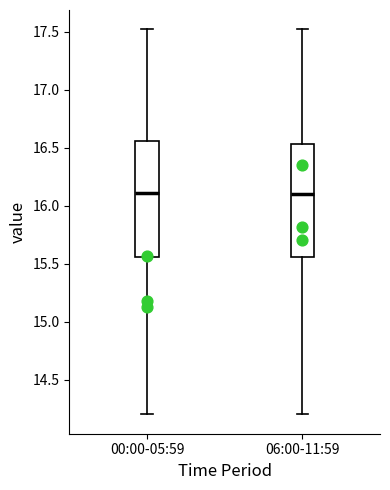

Where does the median line of the box for 00:00-05:59 sit on the y-axis? The values are not printed on the chart, so give them approximately, as read against the axis.

16.10